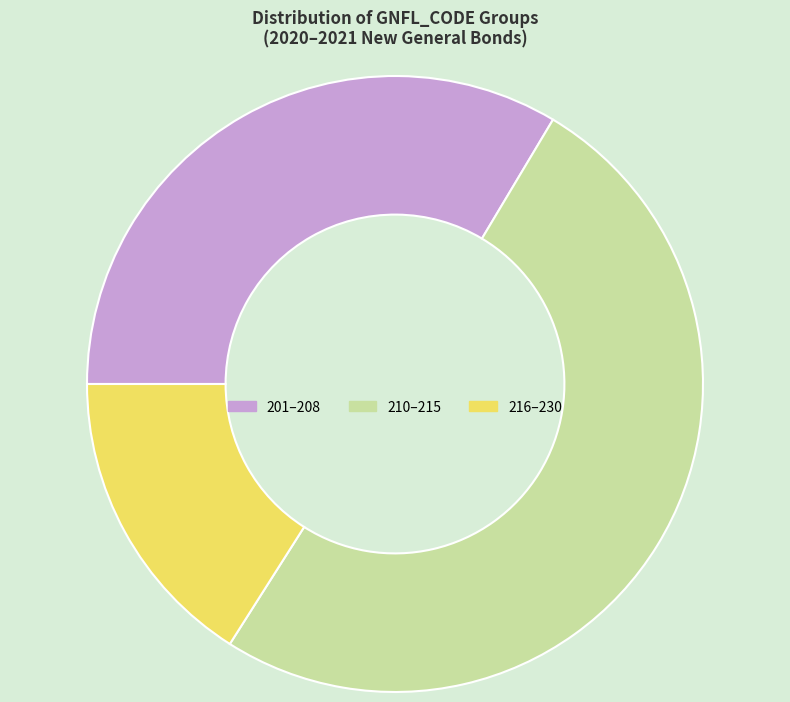

Do 210–215 and 201–208 together represent more than half of the pie?

Yes